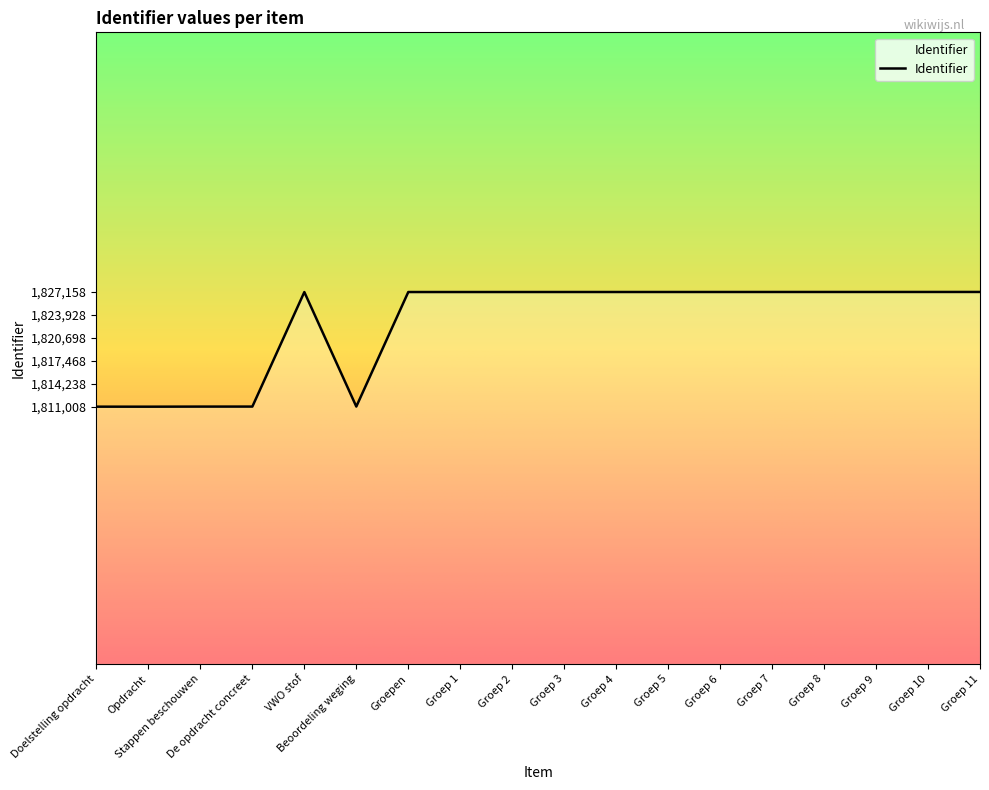

What is the sum of all values?

32808061